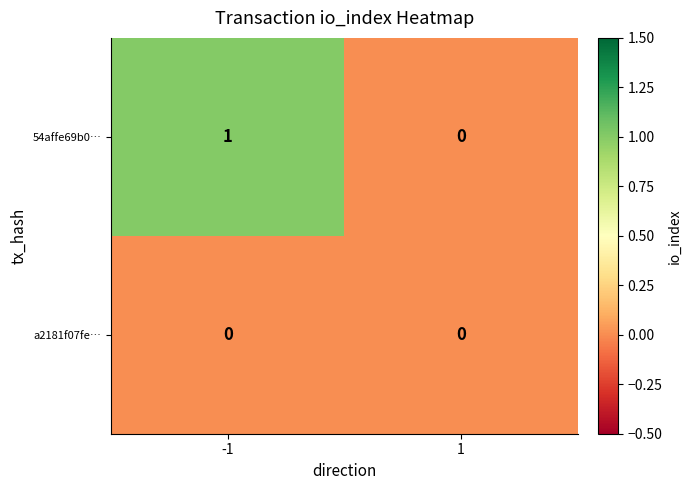

Reading right to left, transcribe all the data shown in this chart.

54affe69b0…: 1=0	-1=1
a2181f07fe…: 1=0	-1=0